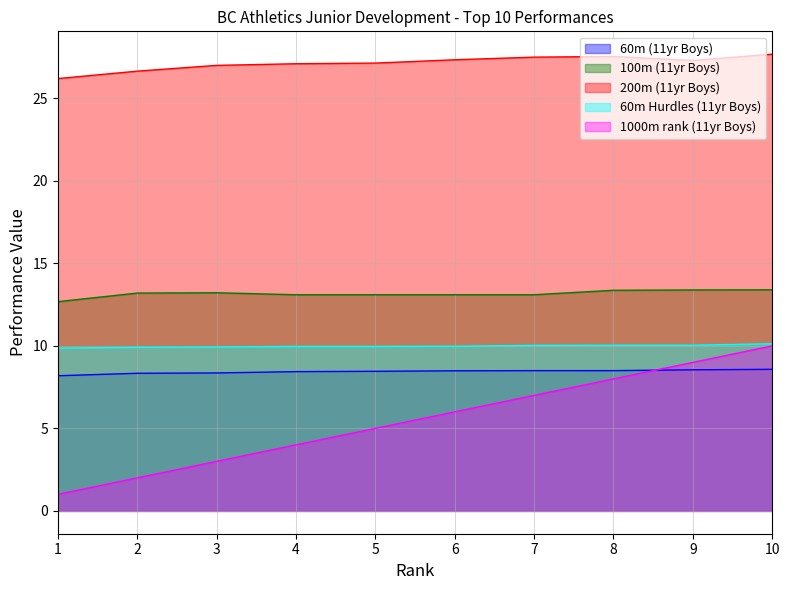

How many categories are shown in the chart?

10